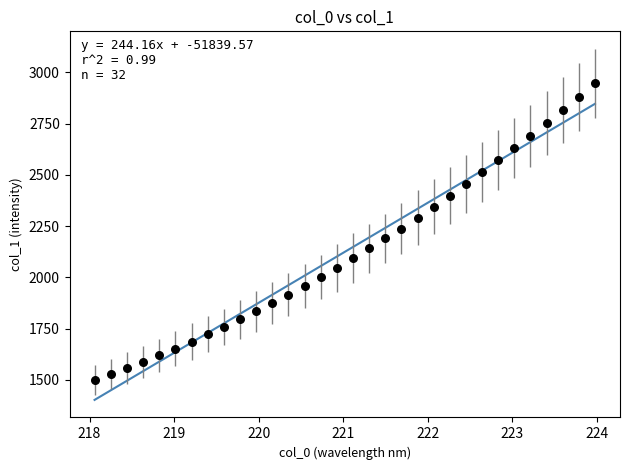

What is the range of Y values (max minus min)?

1450.0